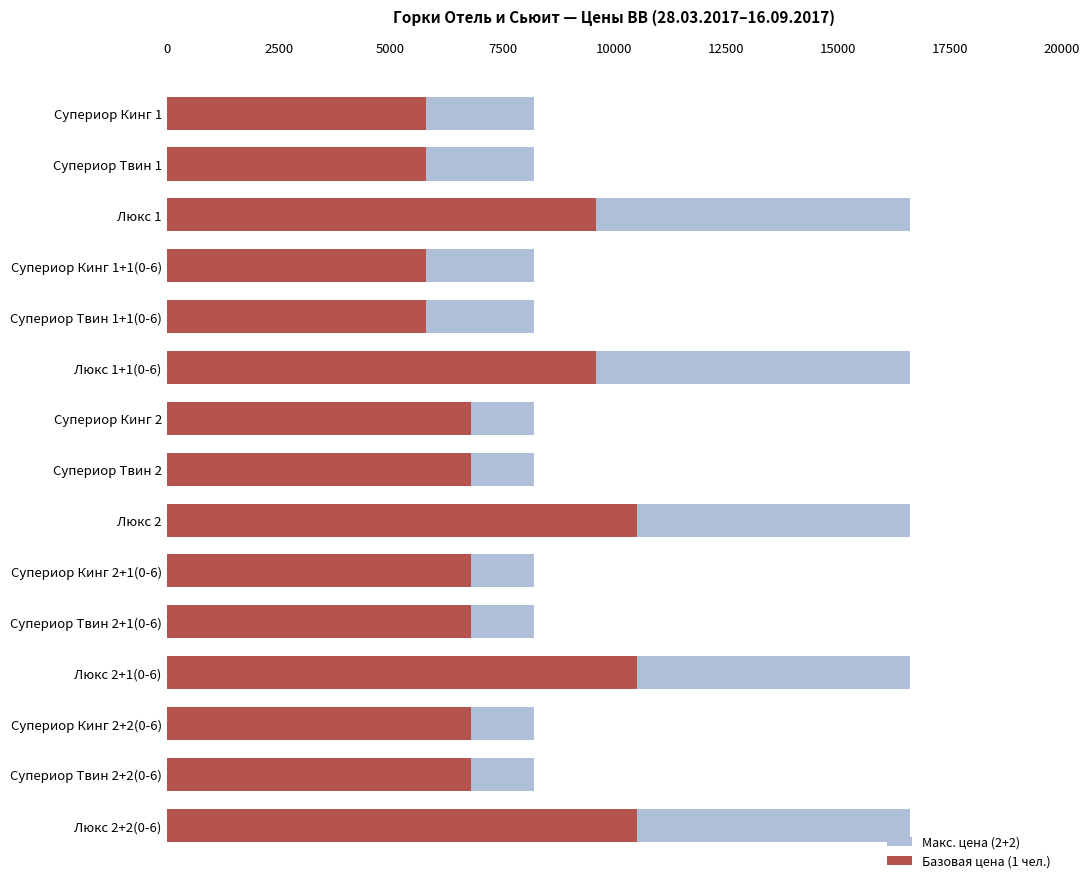

What is the approximate value of Базовая цена (1 чел.) at Супериор Твин 1+1(0-6), to the nearest 100?

5800